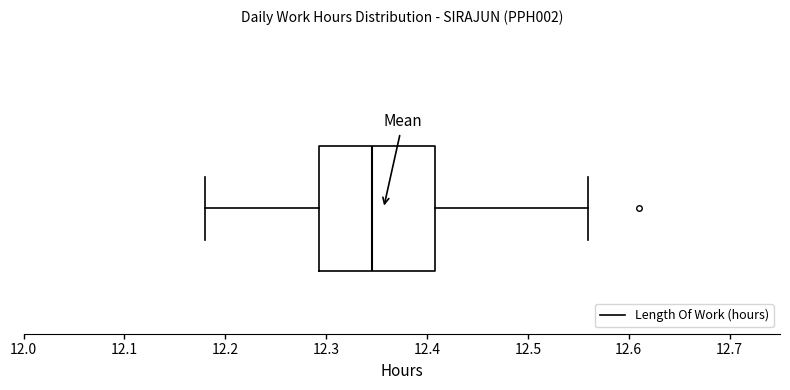

Transcribe this box plot: give where the median line is, the range the box spans, and where the two whiskers end, as read against the x-axis. The values are not printed on the chart, so give them approximately, as read against the axis.

median 12.35, box 12.29 to 12.41, whiskers 12.18 to 12.56